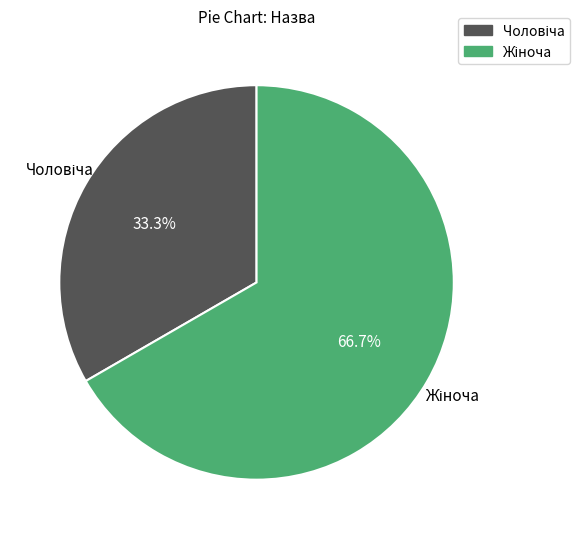

Is there any slice that represents more than half of the pie?

Yes